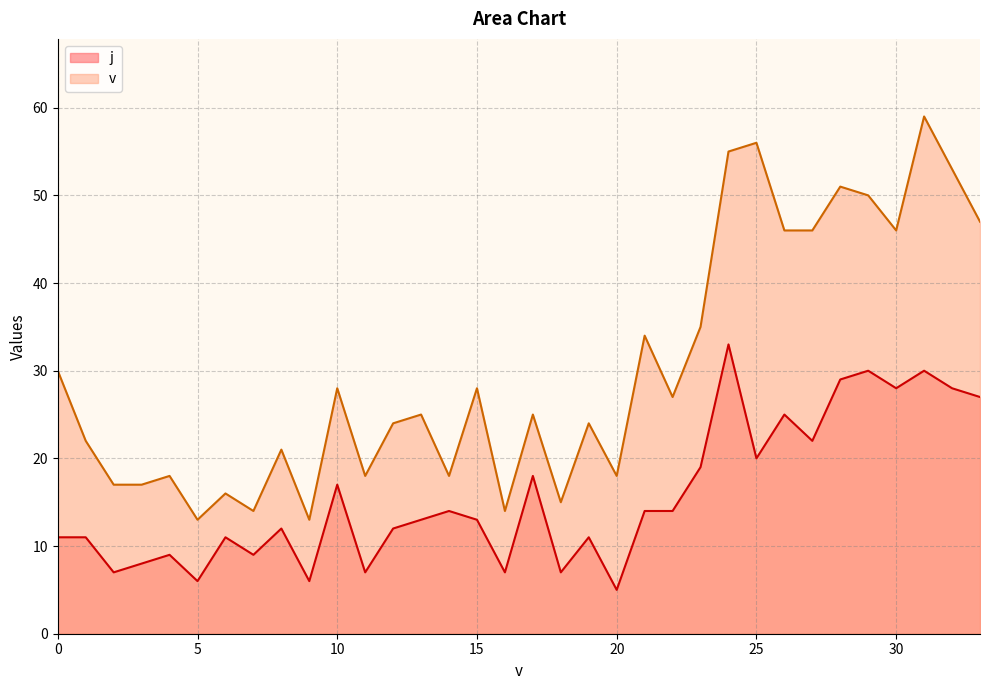

Which series has the widest spread of values?

v